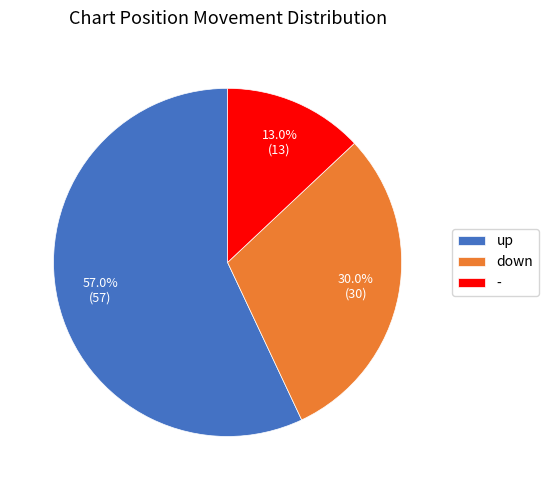

The up slice represents 57% of the pie. True or false?

True